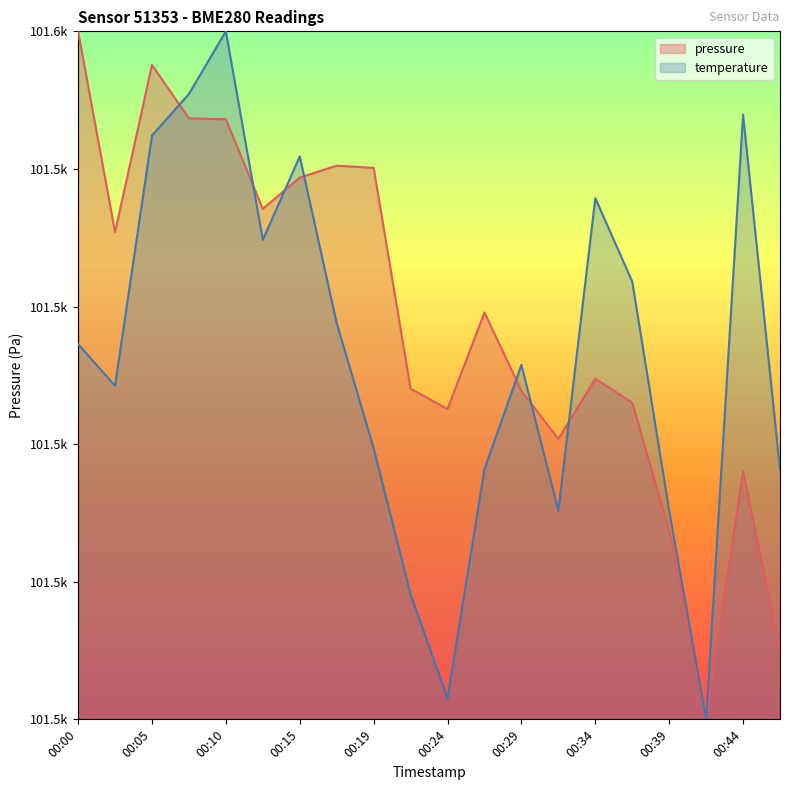

Which category has the highest value in the pressure series?

00:00